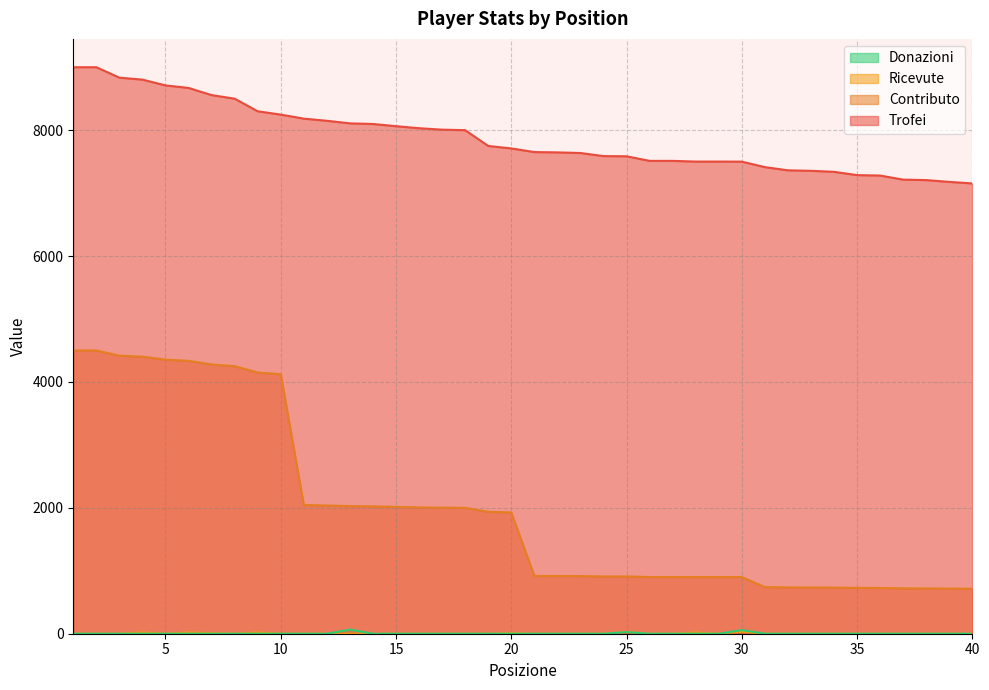

True or false: Ricevute and Donazioni intersect in this chart.

False